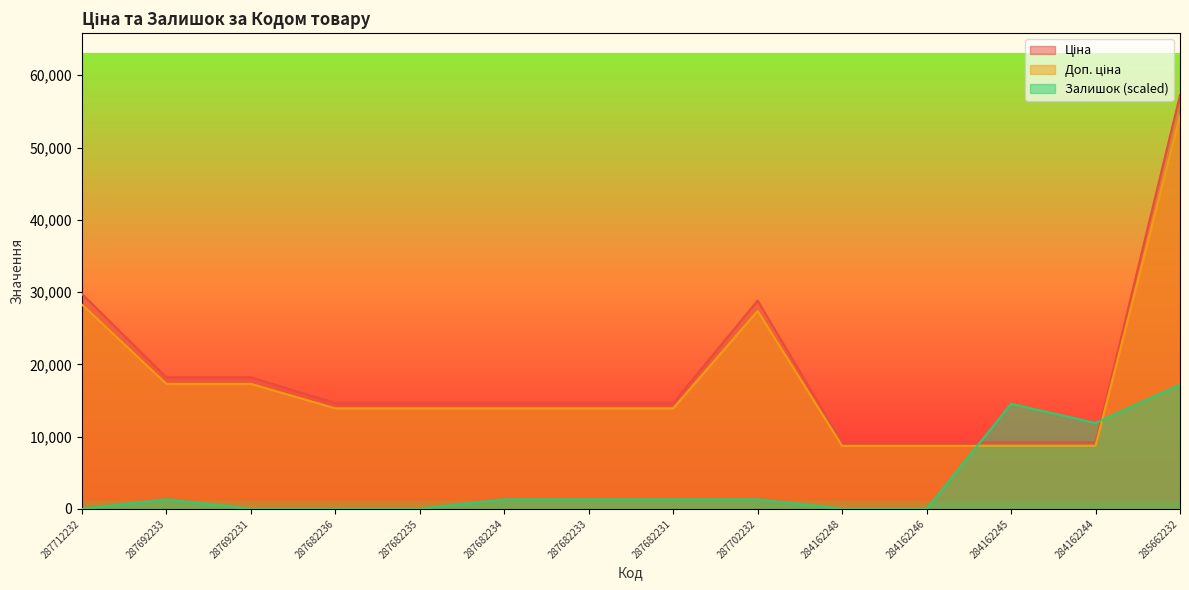

Reading left to right, transcribe all the data shown in this chart.

Ціна: 287712232=29761.5	287692233=18212.0	287692231=18212.0	287682236=14649.6	287682235=14649.6	287682234=14649.6	287682233=14649.6	287682231=14649.6	287702232=28821.8	284162248=9185.1	284162246=9185.1	284162245=9185.1	284162244=9185.1	285662232=57235.5
Доп. ціна: 287712232=28273.4	287692233=17301.4	287692231=17301.4	287682236=13917.1	287682235=13917.1	287682234=13917.1	287682233=13917.1	287682231=13917.1	287702232=27380.7	284162248=8725.9	284162246=8725.9	284162245=8725.9	284162244=8725.9	285662232=54373.7
Залишок: 287712232=0.0	287692233=1320.8	287692231=0.0	287682236=0.0	287682235=0.0	287682234=1320.8	287682233=1320.8	287682231=1320.8	287702232=1320.8	284162248=0.0	284162246=0.0	284162245=14529.0	284162244=11887.4	285662232=17170.6